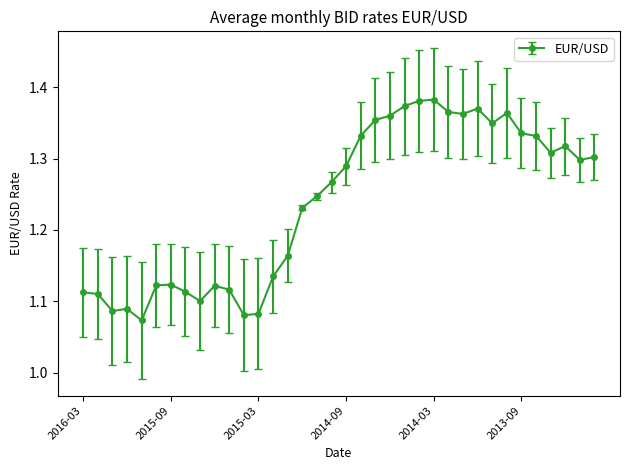

True or false: the data has more than 2 interior local peaks.

True